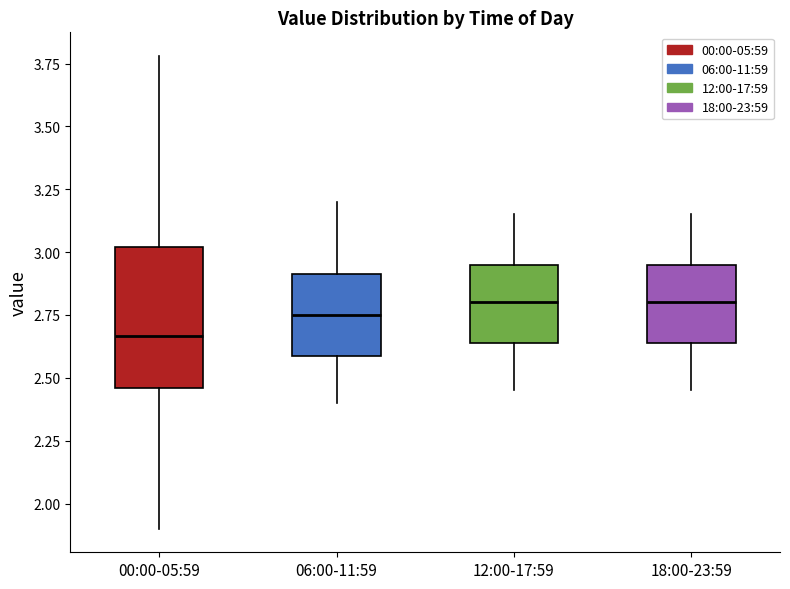

Reading left to right, read every box against the y-axis: the position of its median line, the range the box covers, and the ends of its whiskers. The values are not printed on the chart, so give them approximately, as read against the axis.

00:00-05:59: median 2.65, box 2.45 to 3.00, whiskers 1.90 to 3.80
06:00-11:59: median 2.75, box 2.60 to 2.90, whiskers 2.40 to 3.20
12:00-17:59: median 2.80, box 2.65 to 2.95, whiskers 2.45 to 3.15
18:00-23:59: median 2.80, box 2.65 to 2.95, whiskers 2.45 to 3.15